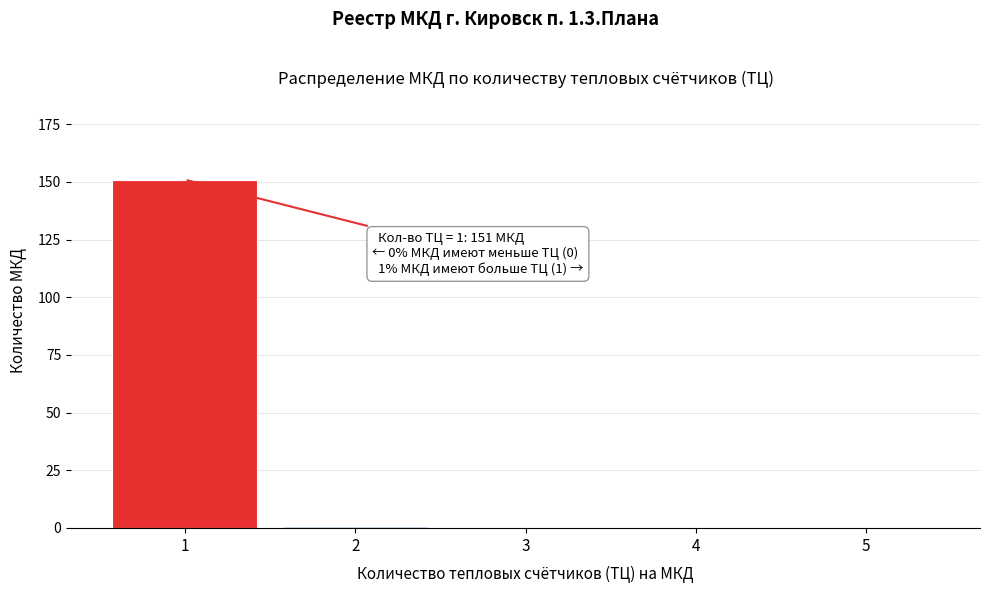

Reading left to right, list all the values displayed in this chart.

1=151	2=1	3=0	4=0	5=0